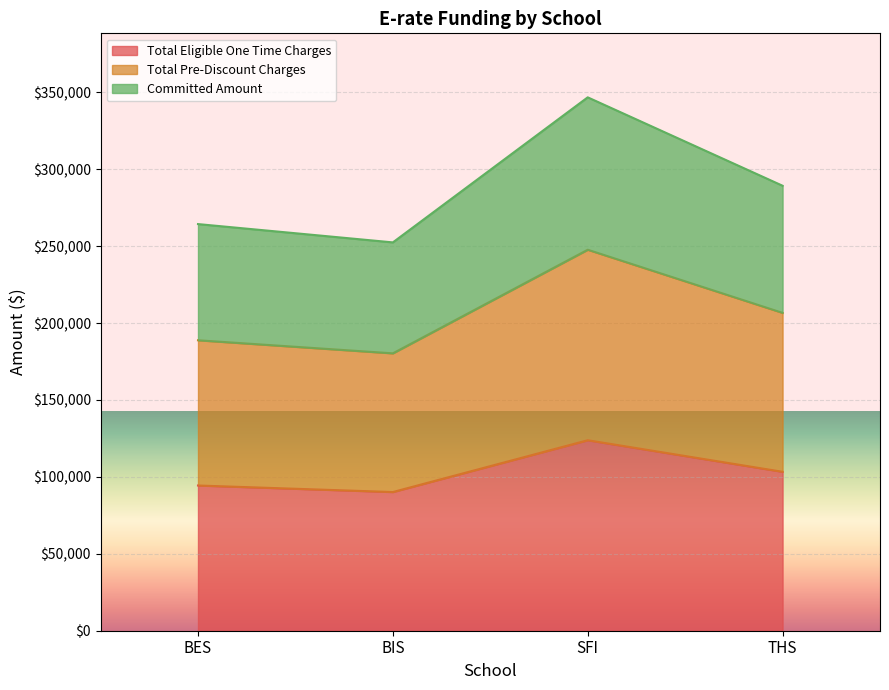

The Total Pre-Discount Charges series shows 277463.5 at BIS. True or false?

False